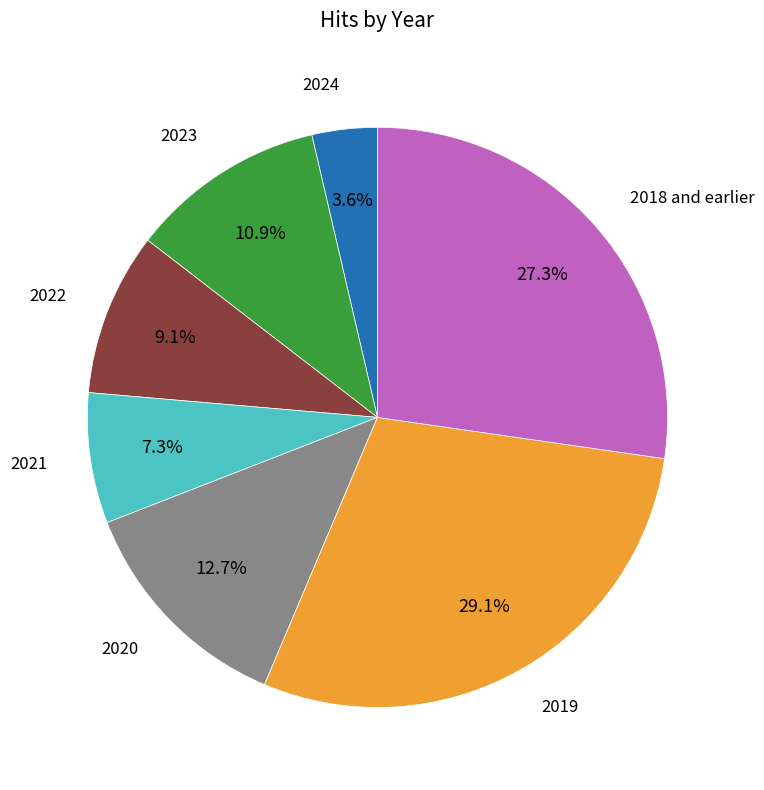

Which category has the smallest portion of the pie?

2024